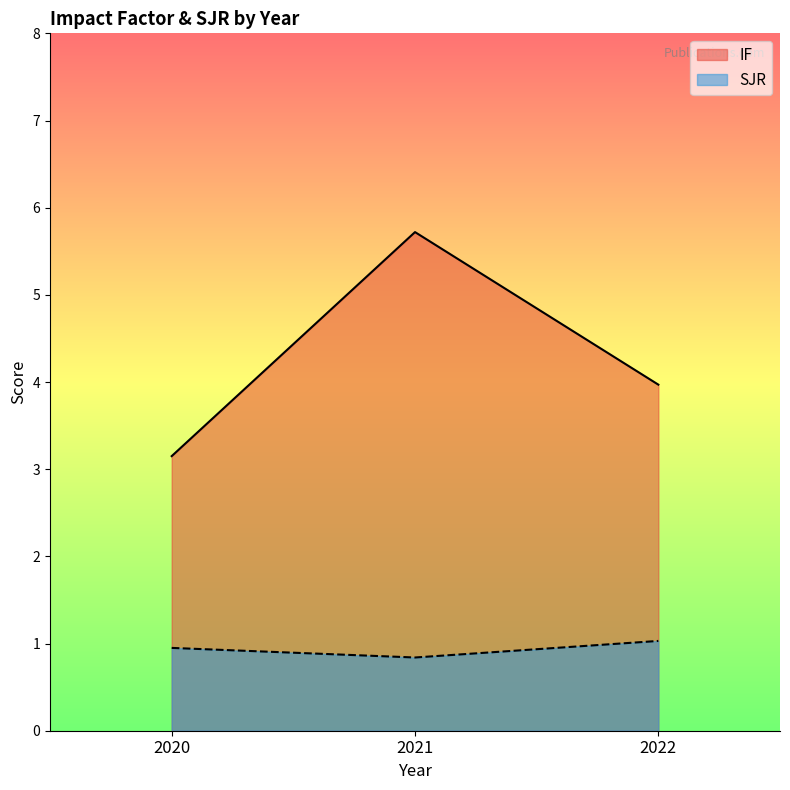

At which category does the chart reach its minimum across all series?

2021